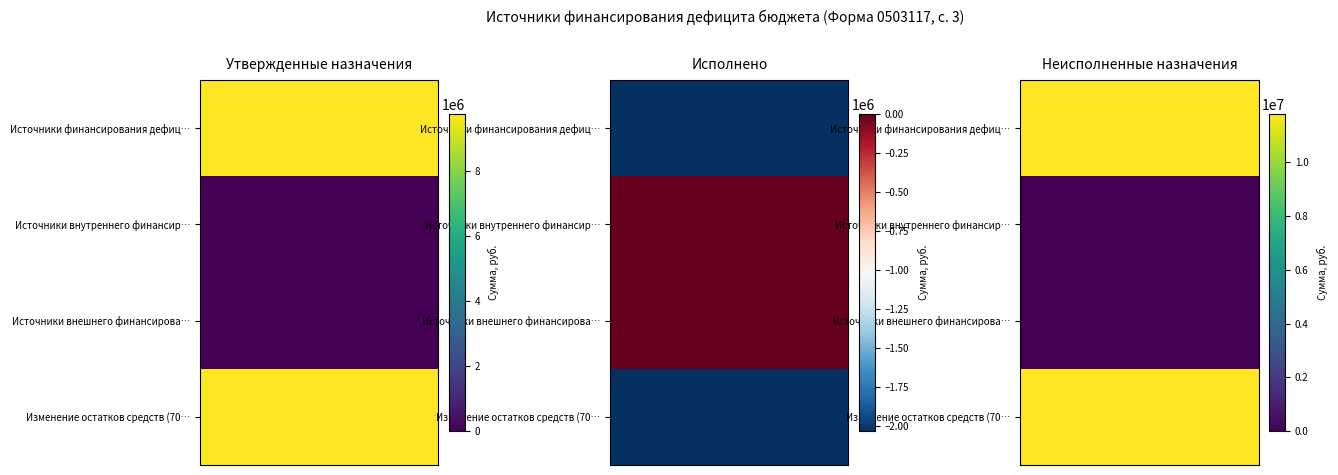

How many values in the Неисполненные назначения series exceed 11790192?

2